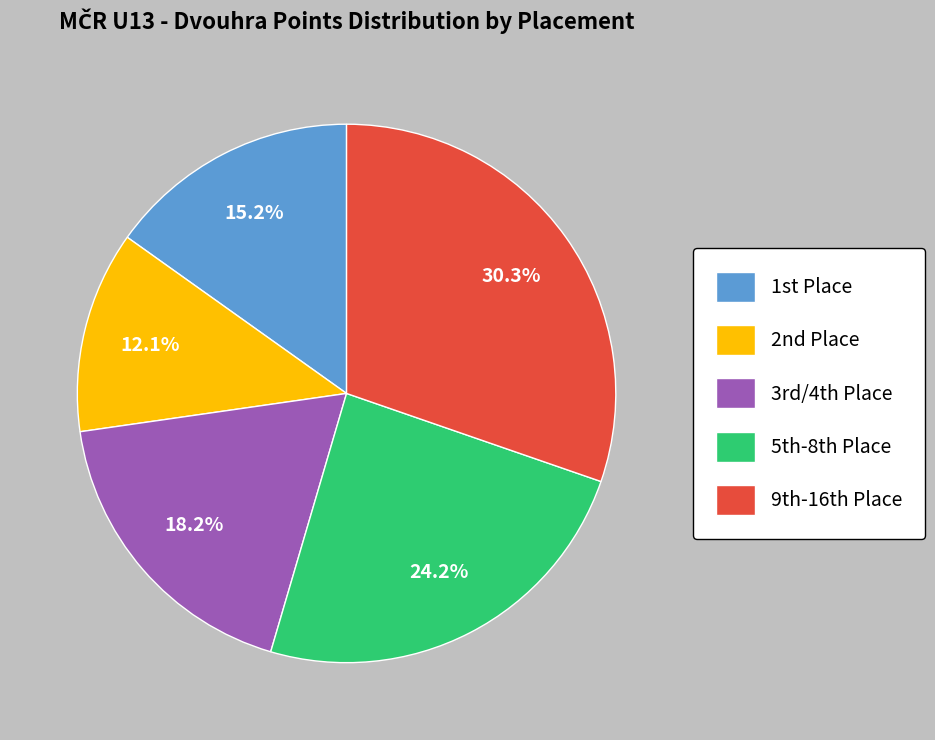

Which category has the smallest portion of the pie?

2nd Place